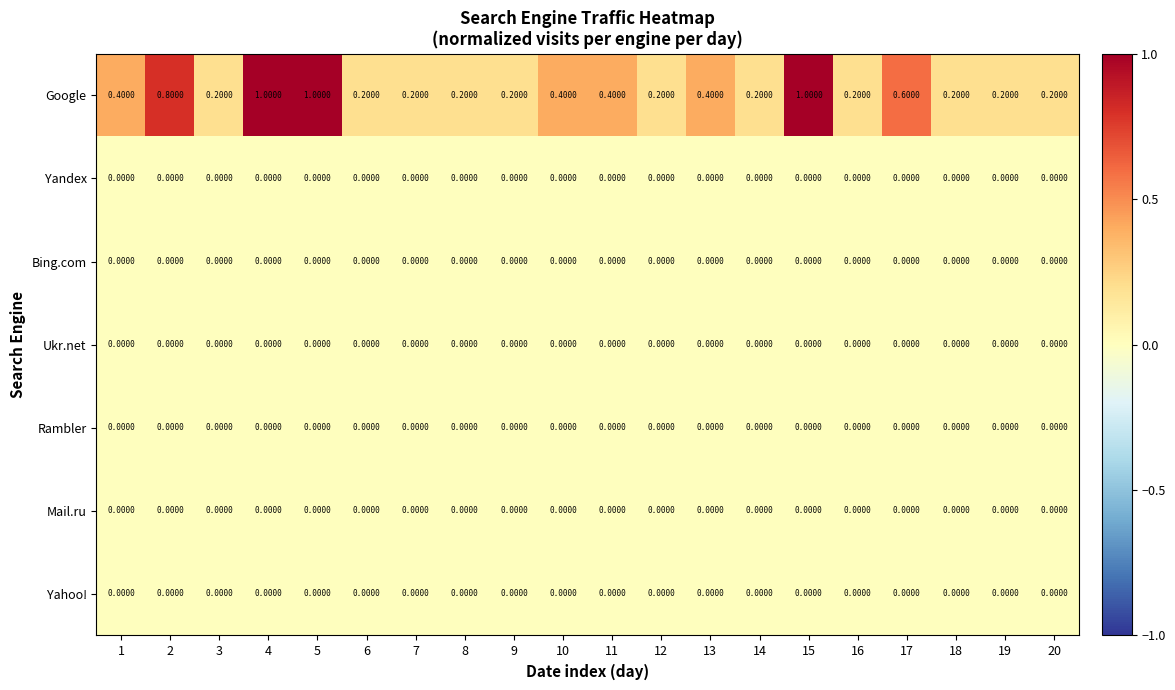

What is the total value across all series at 16?

0.2